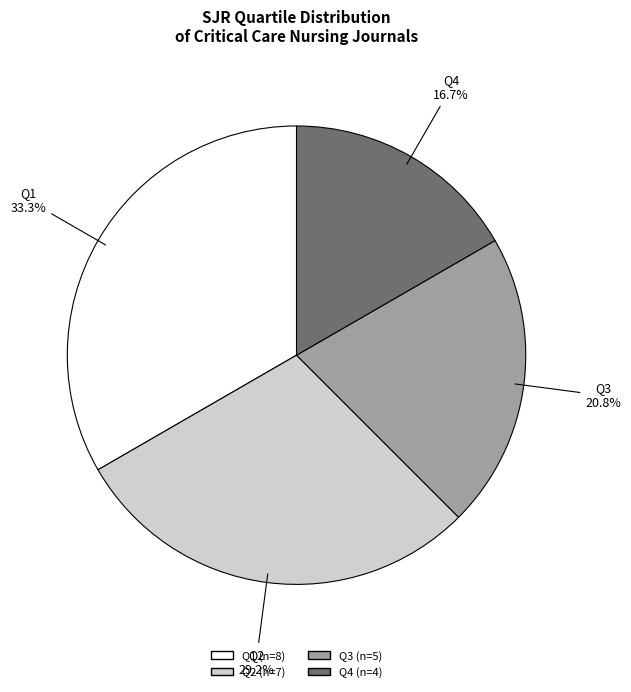

What is the largest slice in the pie chart?

Q1